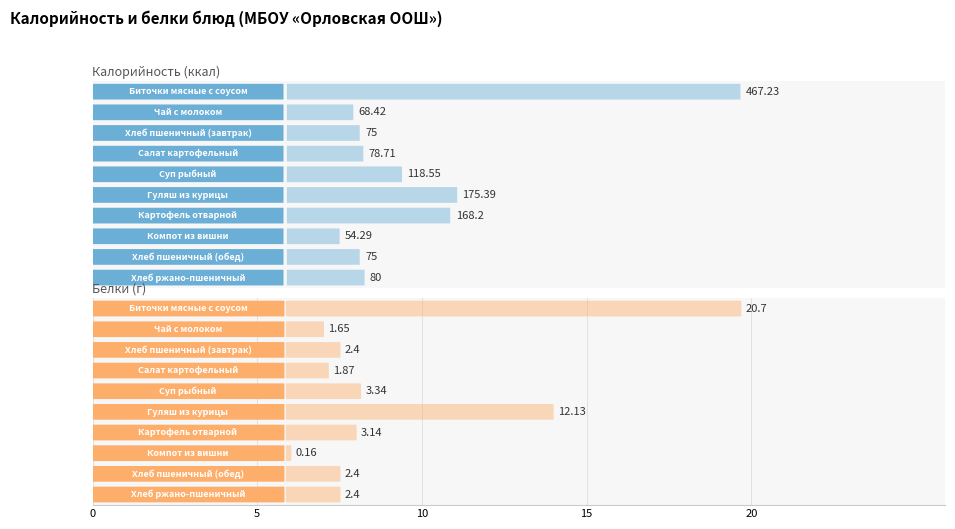

At which label does Белки reach its minimum?

Компот из вишни